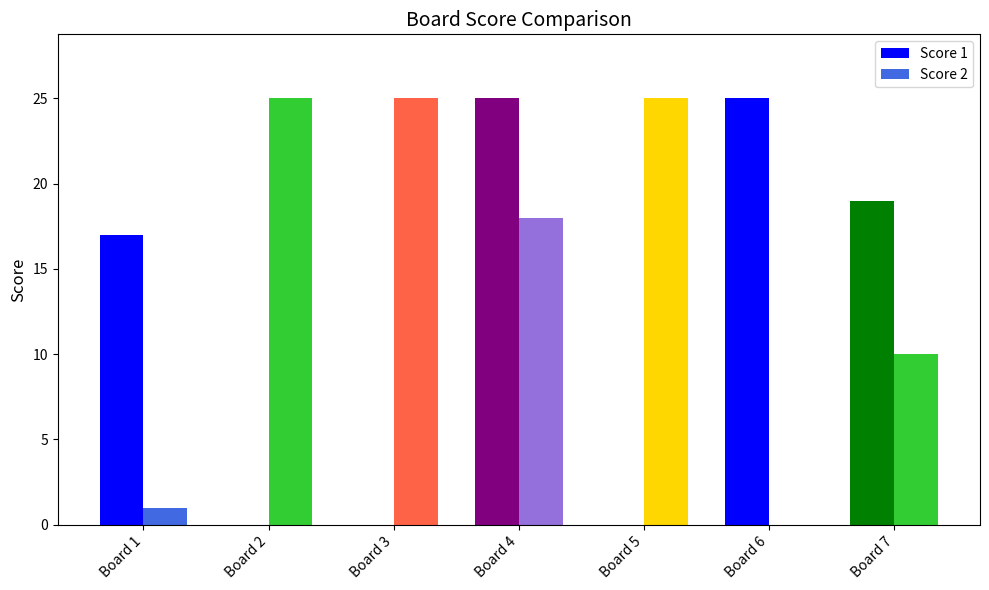

Is it true that Score 1 equals -8 at Board 2?

False